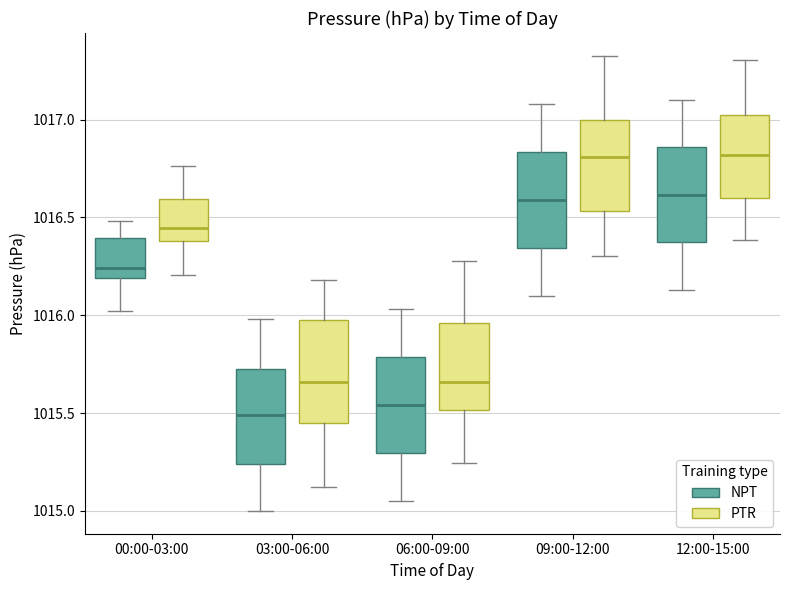

Reading left to right, transcribe this box plot: for each box, give where its median line is, the range the box spans, and where its two whiskers end, as read against the y-axis. The values are not printed on the chart, so give them approximately, as read against the axis.

00:00-03:00 (NPT): median 1016.25, box 1016.20 to 1016.40, whiskers 1016.00 to 1016.50
00:00-03:00 (PTR): median 1016.45, box 1016.40 to 1016.60, whiskers 1016.20 to 1016.75
03:00-06:00 (NPT): median 1015.50, box 1015.25 to 1015.75, whiskers 1015.00 to 1016.00
03:00-06:00 (PTR): median 1015.65, box 1015.45 to 1015.95, whiskers 1015.10 to 1016.20
06:00-09:00 (NPT): median 1015.55, box 1015.30 to 1015.80, whiskers 1015.05 to 1016.05
06:00-09:00 (PTR): median 1015.65, box 1015.50 to 1015.95, whiskers 1015.25 to 1016.30
09:00-12:00 (NPT): median 1016.60, box 1016.35 to 1016.85, whiskers 1016.10 to 1017.10
09:00-12:00 (PTR): median 1016.80, box 1016.55 to 1017.00, whiskers 1016.30 to 1017.35
12:00-15:00 (NPT): median 1016.60, box 1016.35 to 1016.85, whiskers 1016.15 to 1017.10
12:00-15:00 (PTR): median 1016.80, box 1016.60 to 1017.00, whiskers 1016.40 to 1017.30